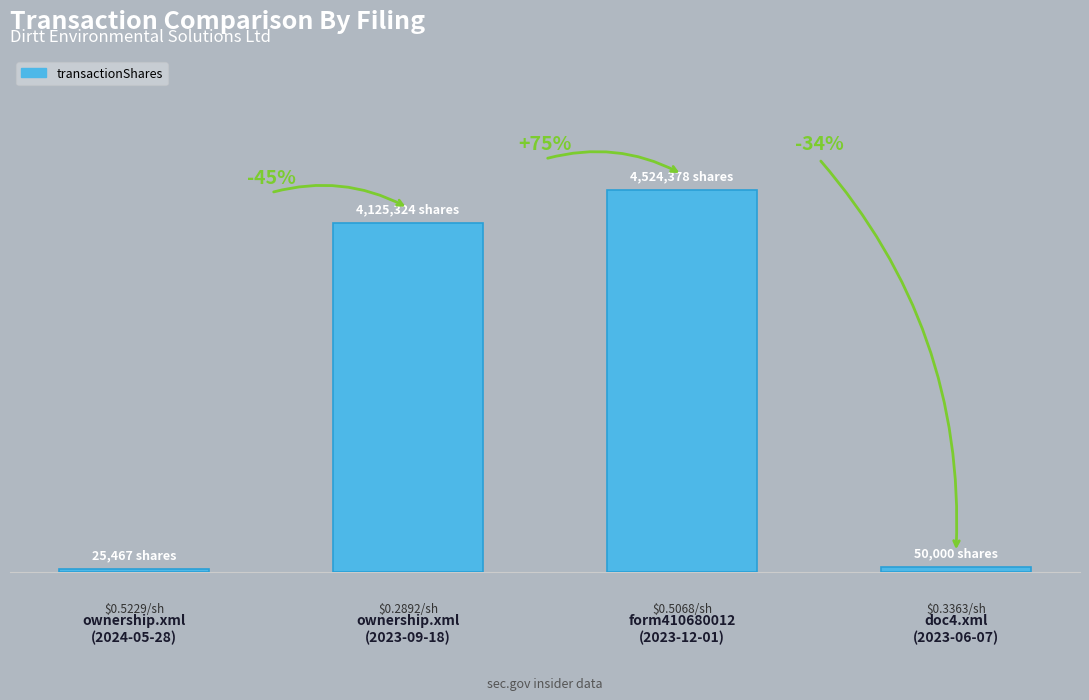

What is the sum of all values?

8725169